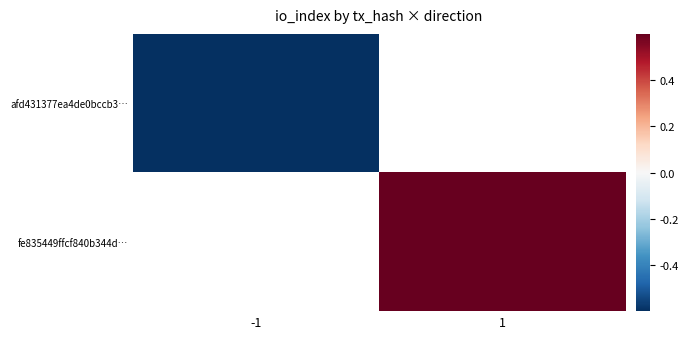

Read the afd431377ea4de0bccb3… value at -1.

-1.0